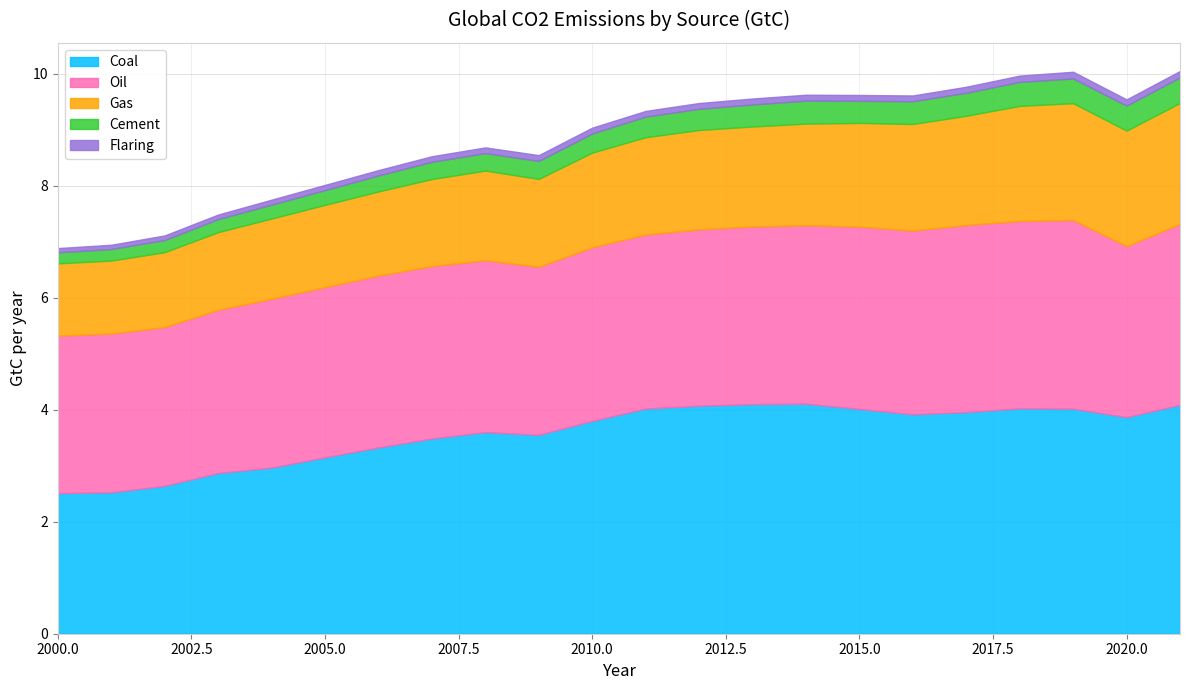

What is the value of the Cement point at the 18th from the left?

0.4